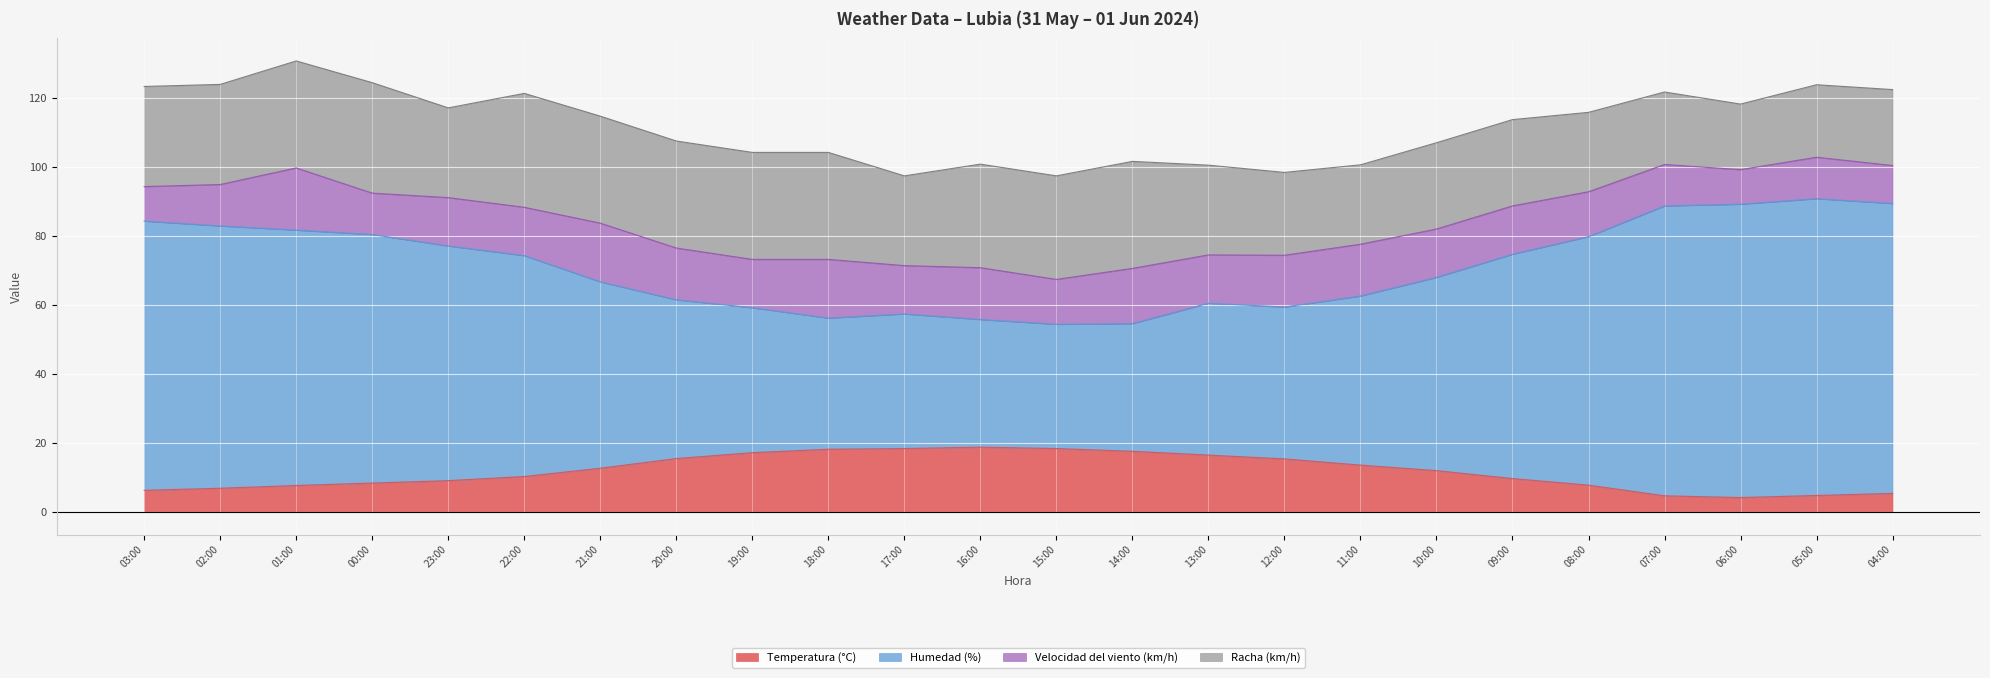

What is the total value across all series at 00:00?

124.4